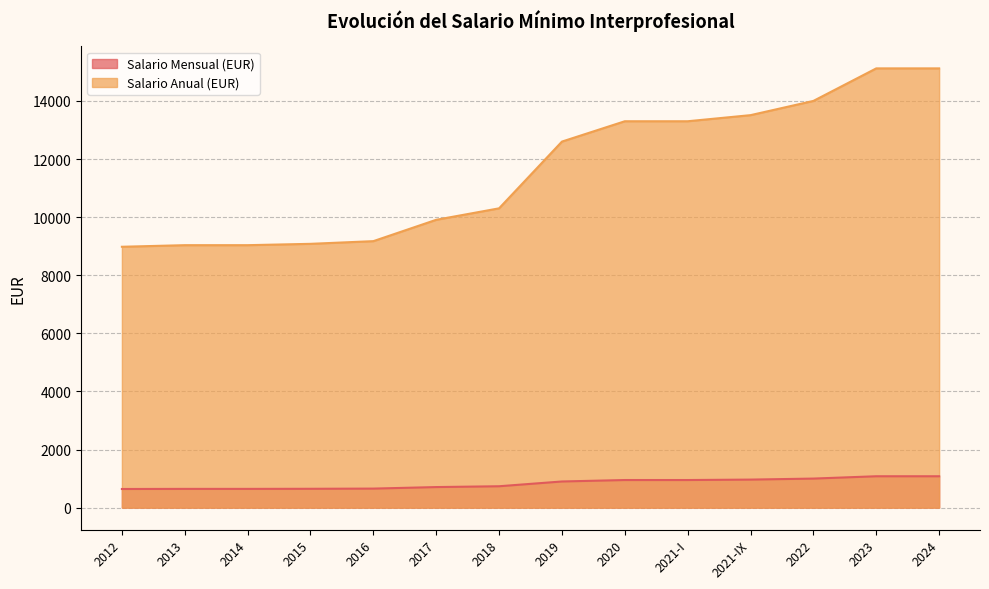

What are all the series names shown in the legend?

Salario Mensual (EUR), Salario Anual (EUR)